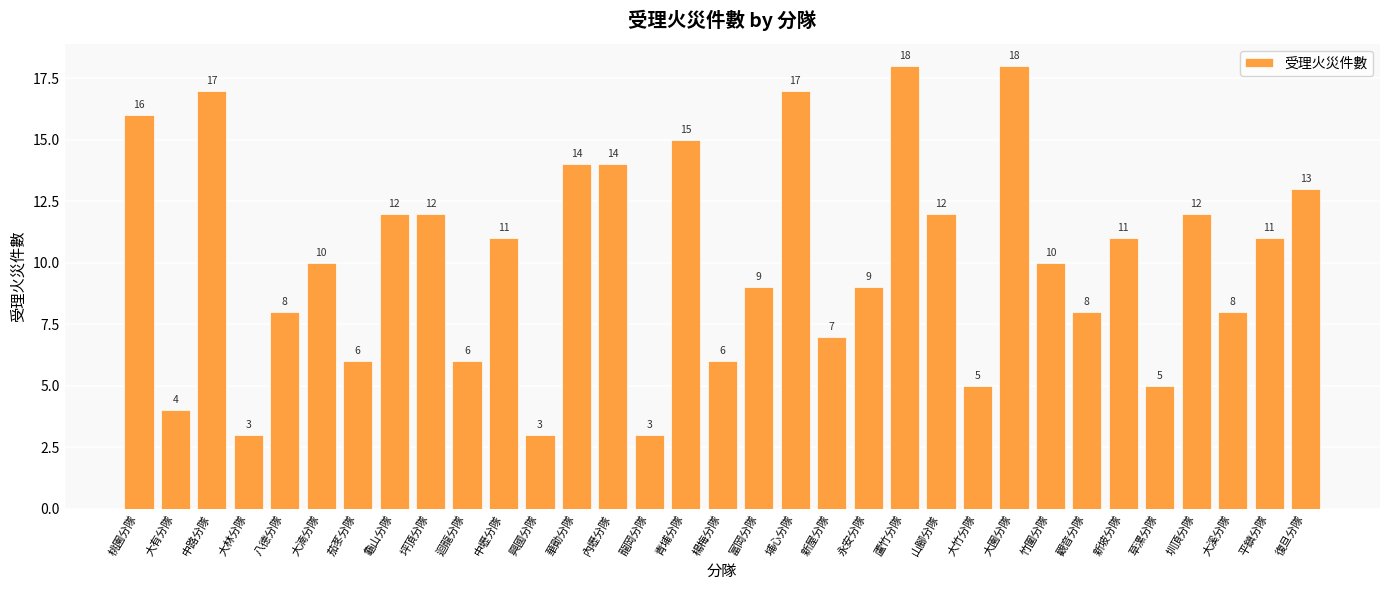

Are the bars horizontal?

No